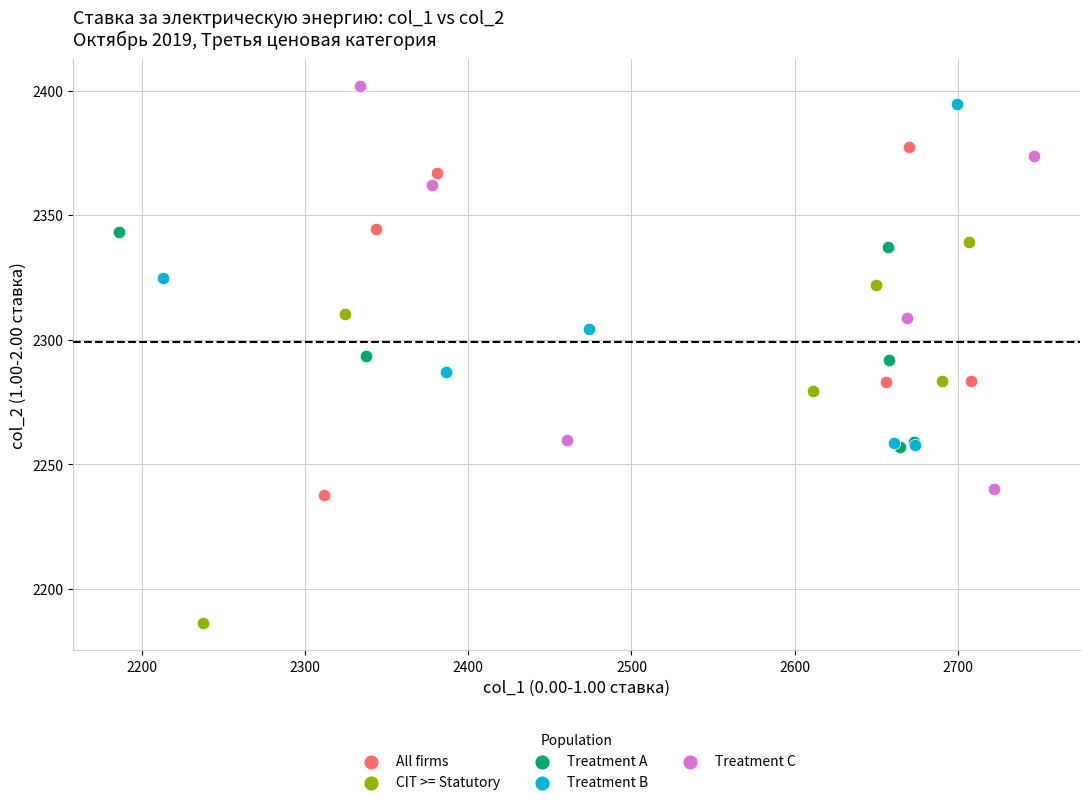

Which series has the largest Y range (max minus min)?

Treatment C